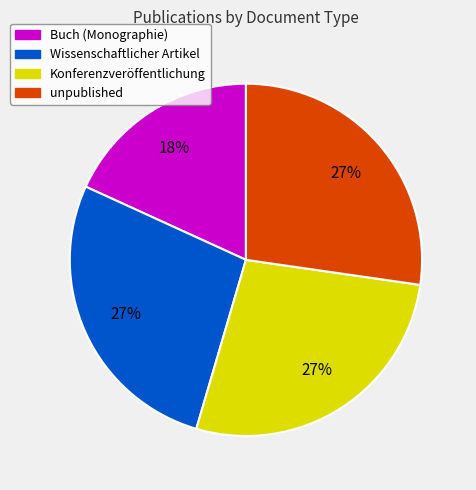

To the nearest percent, what is the combined percentage of Buch (Monographie) and Wissenschaftlicher Artikel?

45%